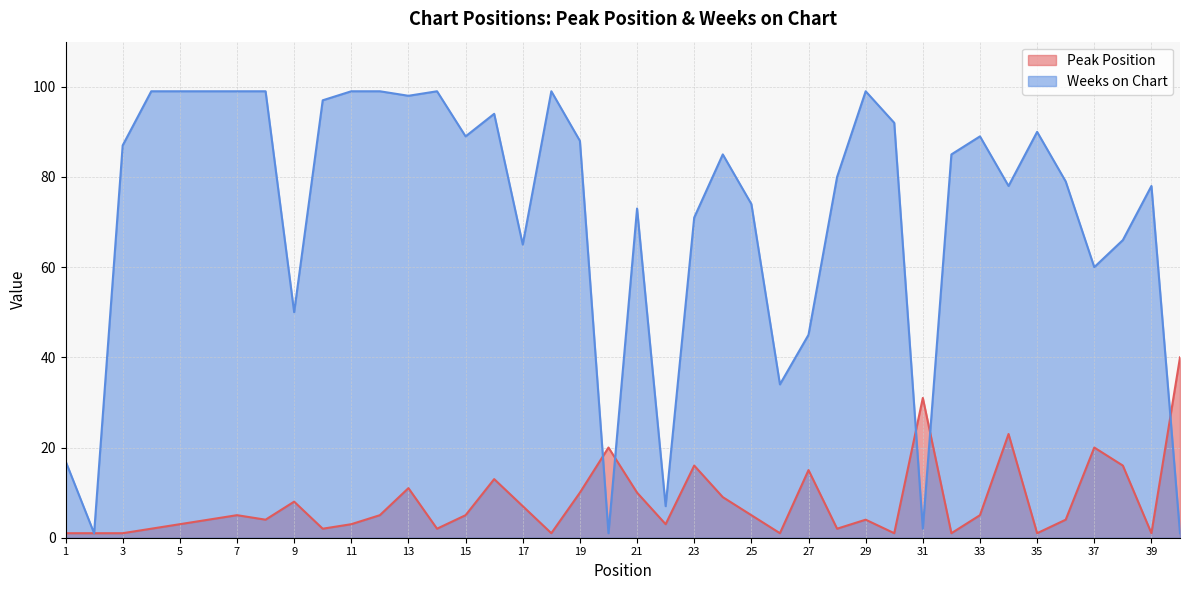

At how many categories does at least one series exceed 27?

36